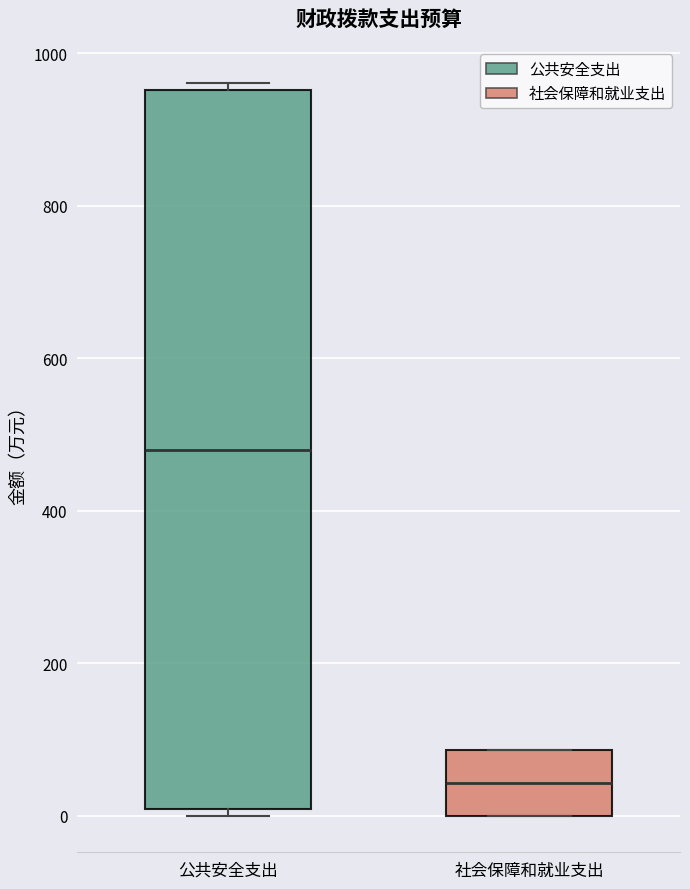

Comparing the boxes themselves (not the whiskers), which one is the tallest?

公共安全支出